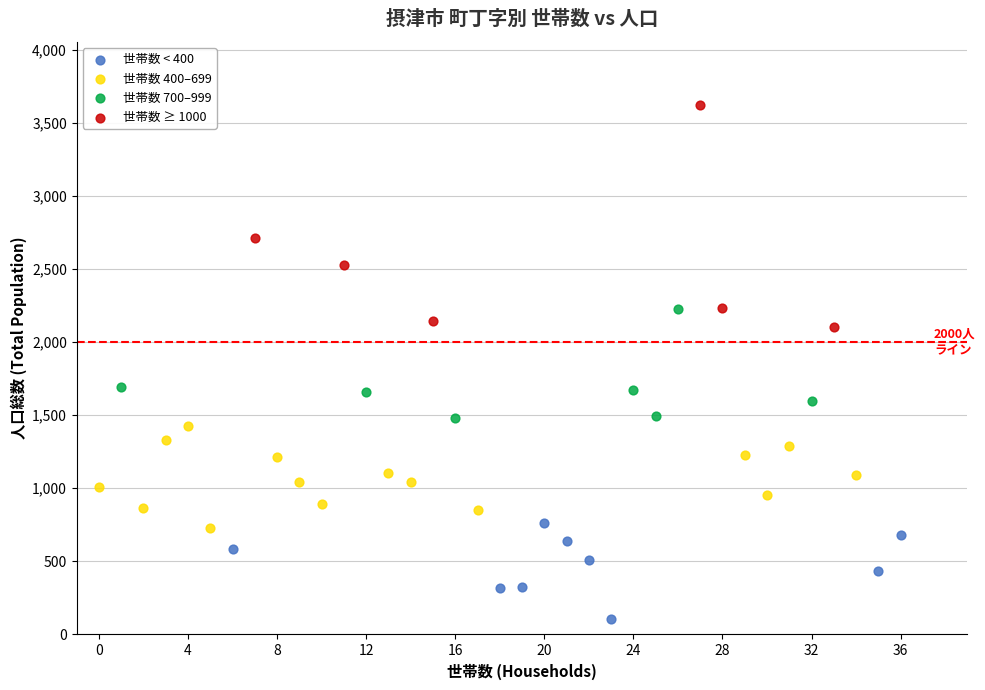

Which series reaches the maximum Y coordinate?

世帯数 ≥ 1000